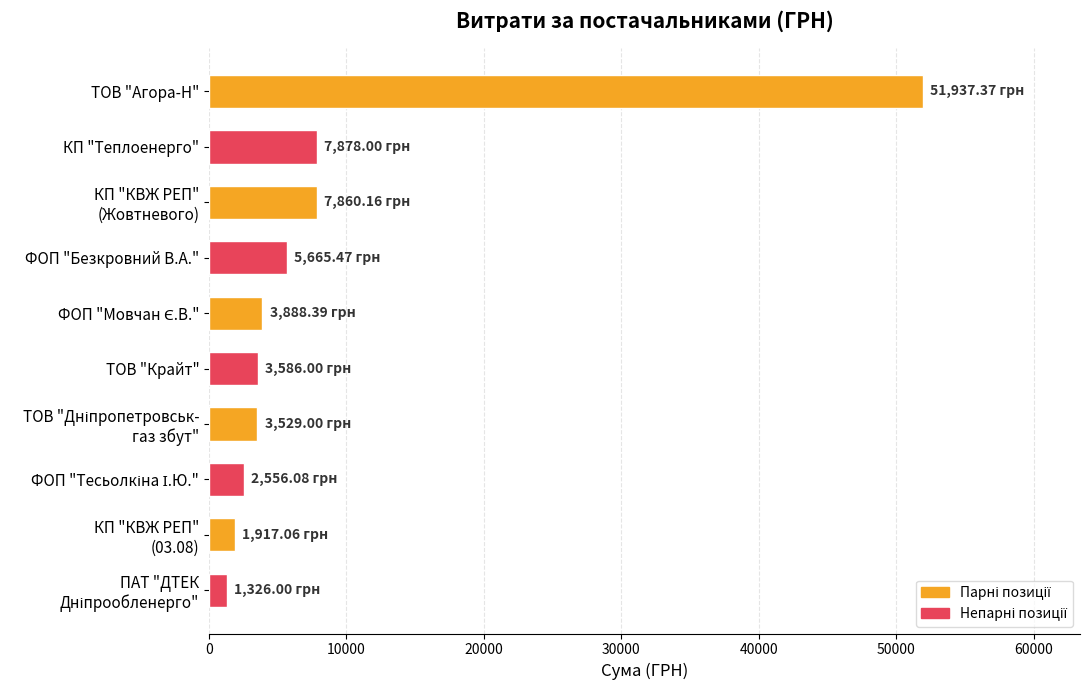

What is the ratio of the value at ТОВ "Крайт" to the value at КП "Теплоенерго"?

0.5